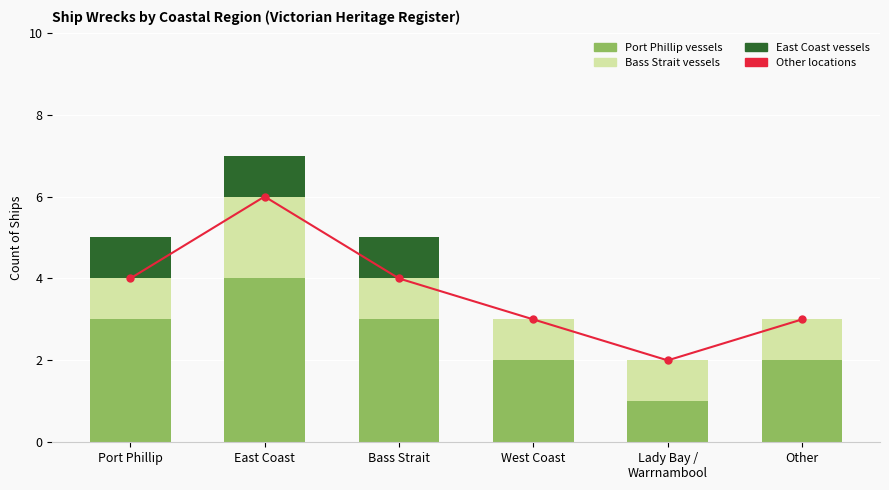

What is the label of the 2nd bar from the left?

East Coast